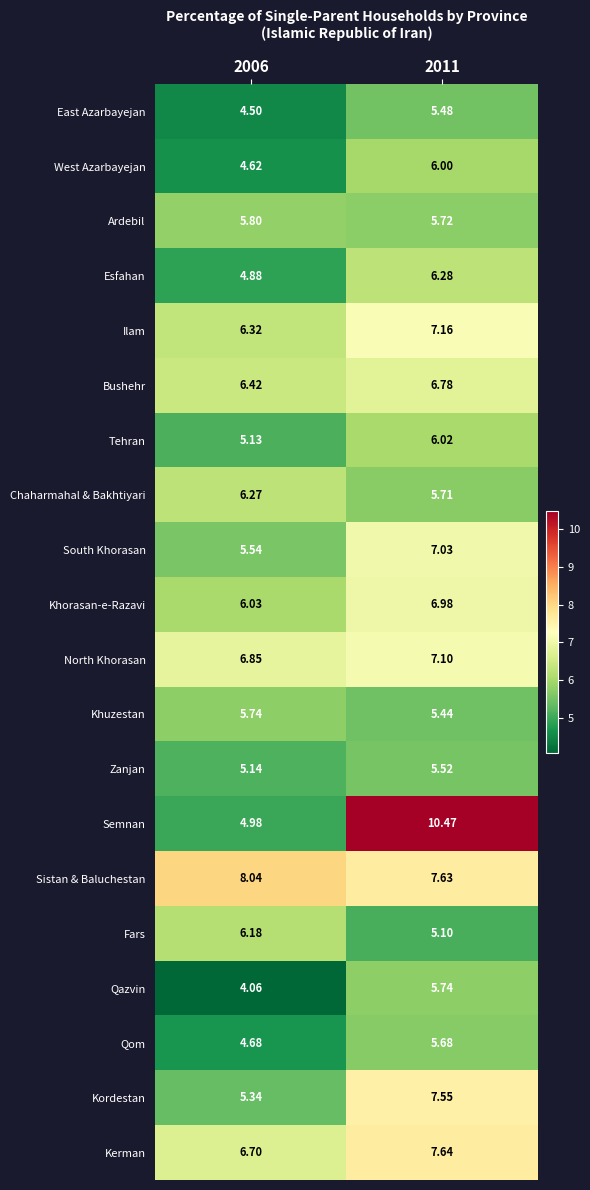

Which series has the largest total across all categories?

Sistan & Baluchestan